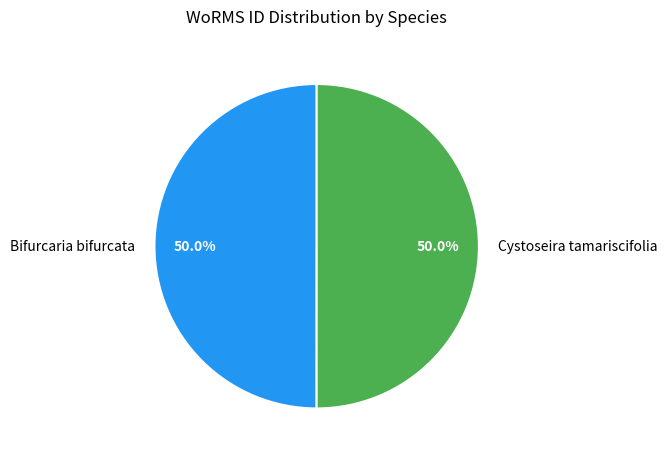

How much of the chart is everything except Cystoseira tamariscifolia?

50.0%